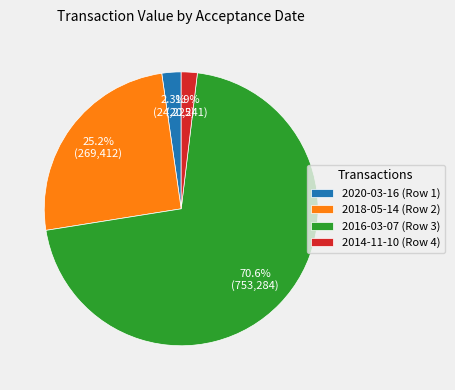

Is 2020-03-16 (Row 1) the majority of the pie?

No